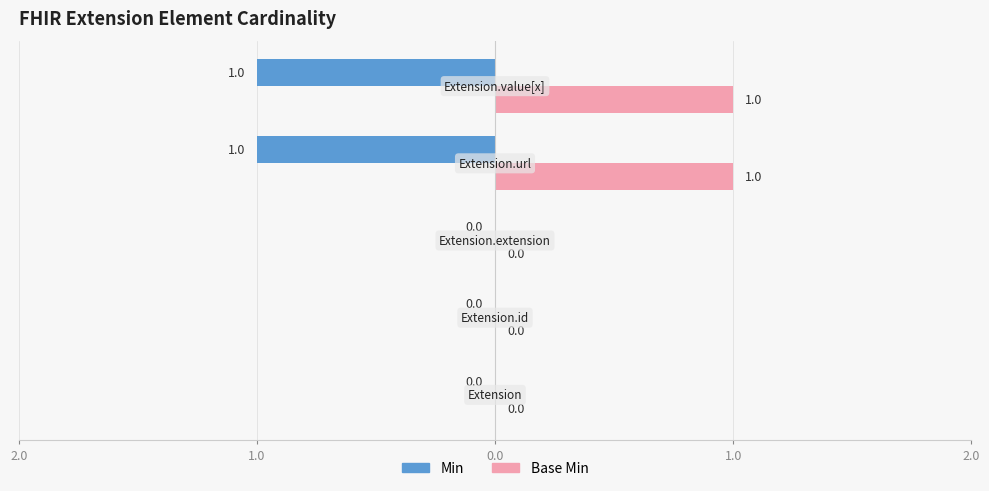

How many Min values are between -1 and 0?

5